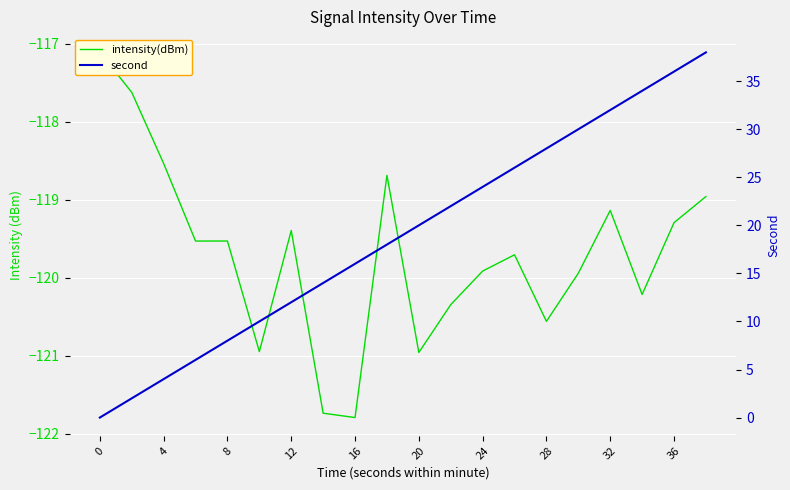

How many lines are shown in the chart?

2